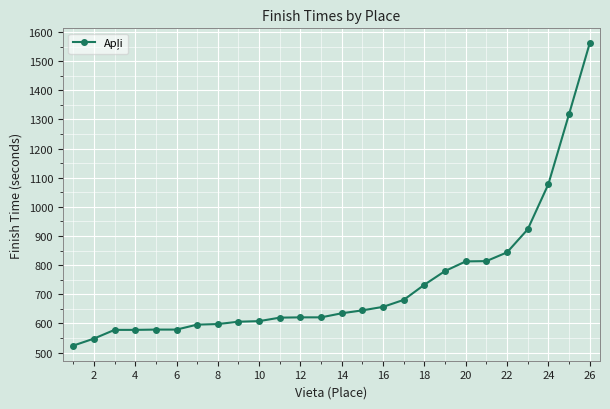

Is this an area chart (filled region under the line)?

No